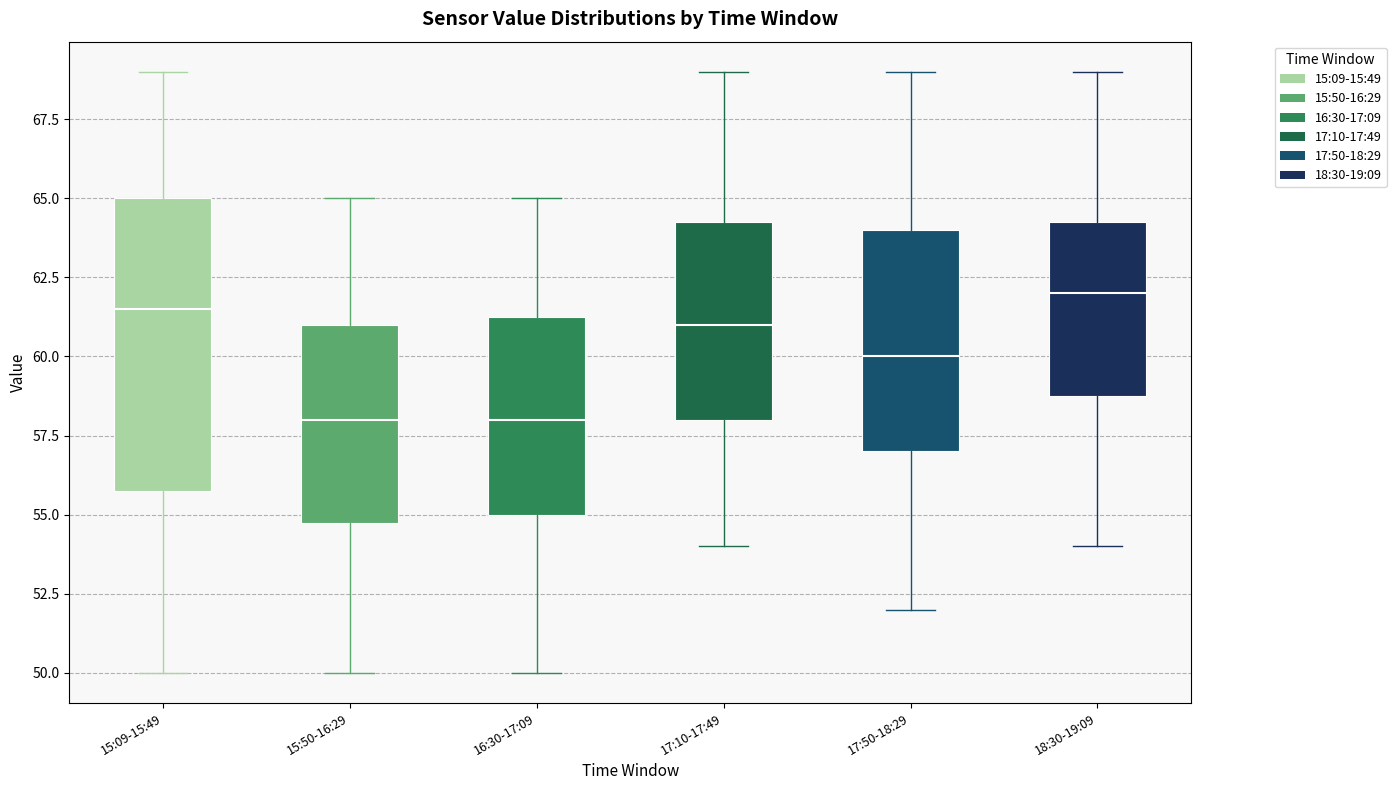

Reading left to right, transcribe this box plot: for each box, give where its median line is, the range the box spans, and where its two whiskers end, as read against the y-axis. The values are not printed on the chart, so give them approximately, as read against the axis.

15:09-15:49: median 61.5, box 56.0 to 65.0, whiskers 50.0 to 69.0
15:50-16:29: median 58.0, box 55.0 to 61.0, whiskers 50.0 to 65.0
16:30-17:09: median 58.0, box 55.0 to 61.5, whiskers 50.0 to 65.0
17:10-17:49: median 61.0, box 58.0 to 64.5, whiskers 54.0 to 69.0
17:50-18:29: median 60.0, box 57.0 to 64.0, whiskers 52.0 to 69.0
18:30-19:09: median 62.0, box 59.0 to 64.5, whiskers 54.0 to 69.0